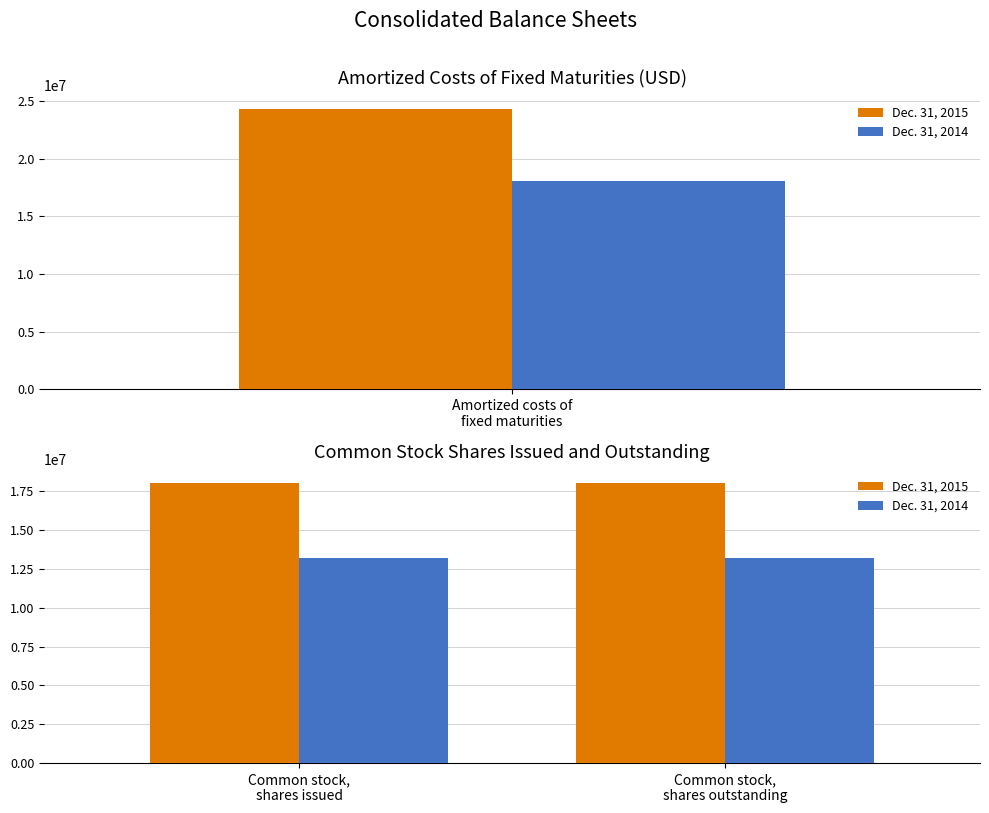

At which label does Dec. 31, 2015 reach its peak?

Common stock, shares issued